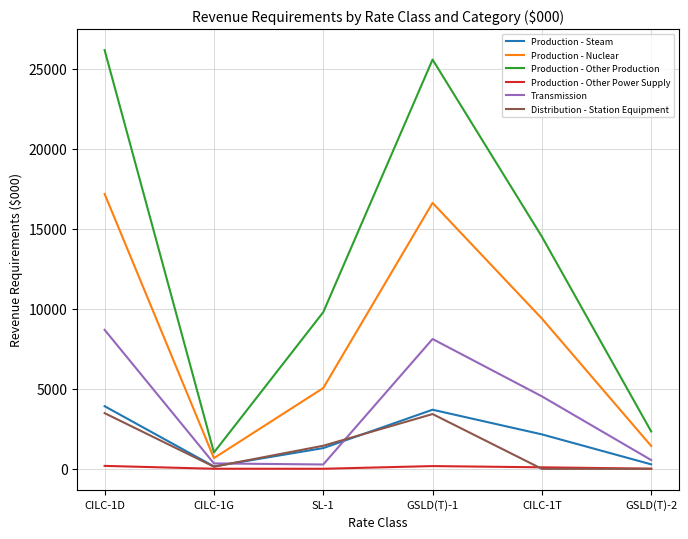

Between SL-1 and CILC-1T, which series saw the biggest shift?

Production - Other Production